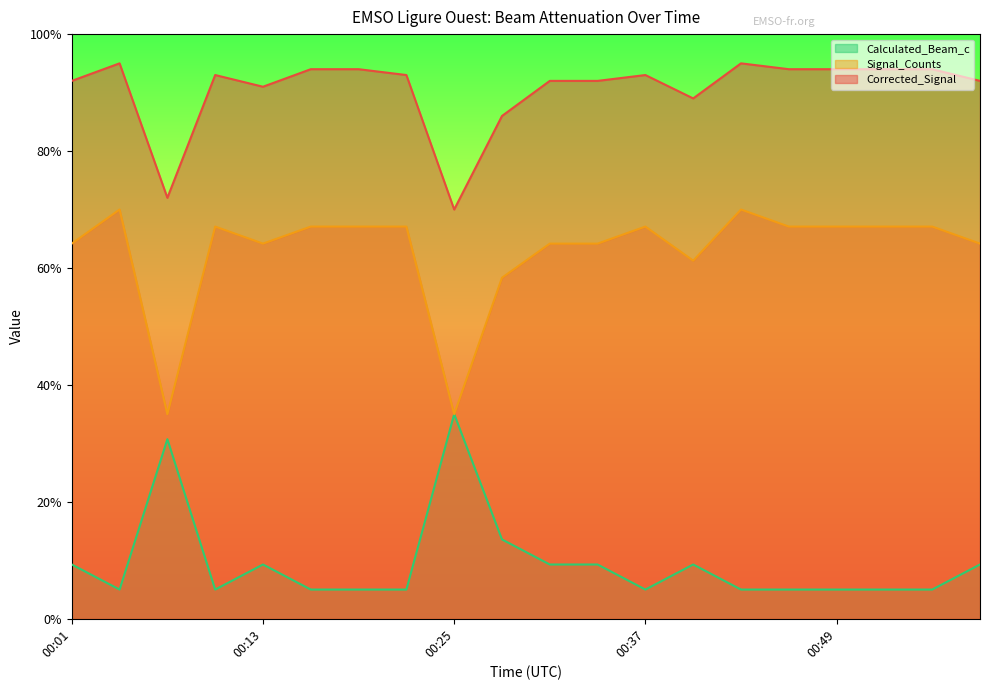

At which label is Signal_Counts_norm closest to 0?

00:07